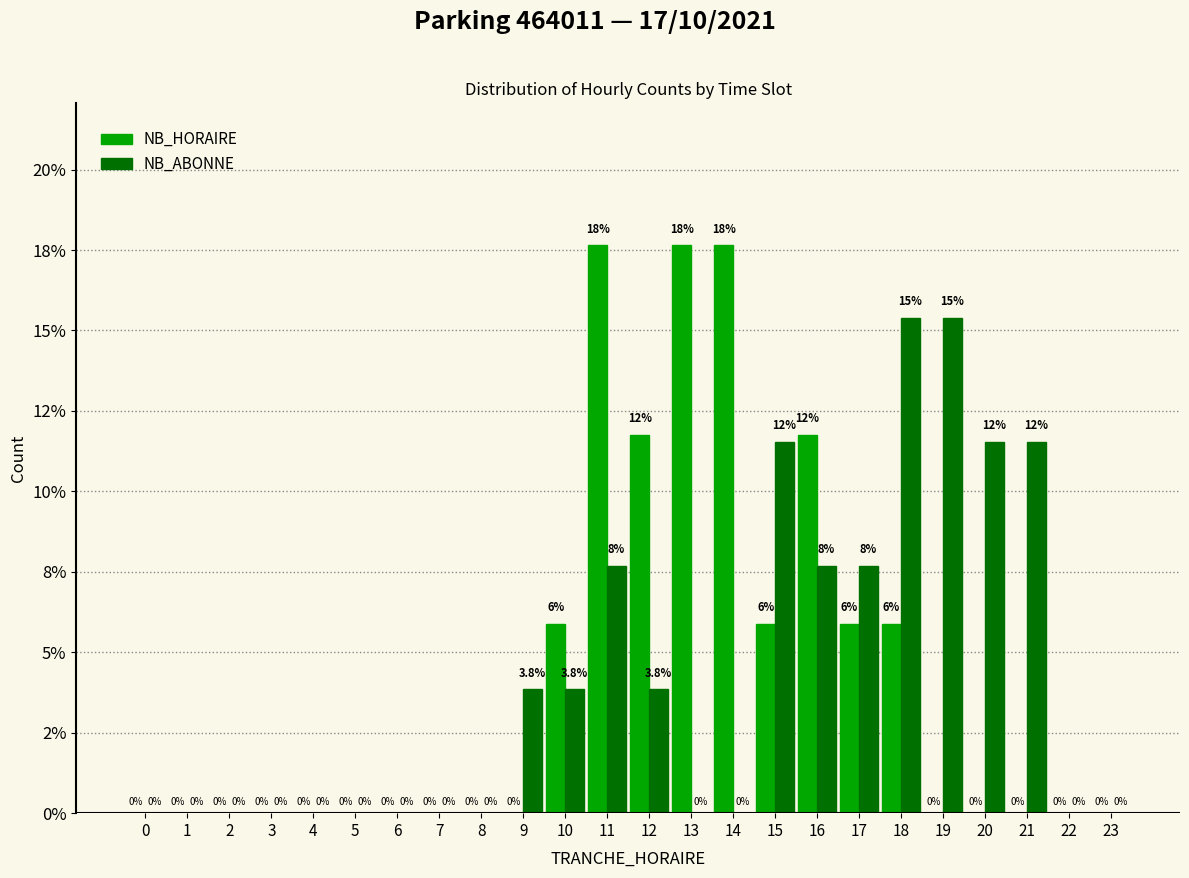

Are the bars grouped side by side (vs. stacked)?

Yes